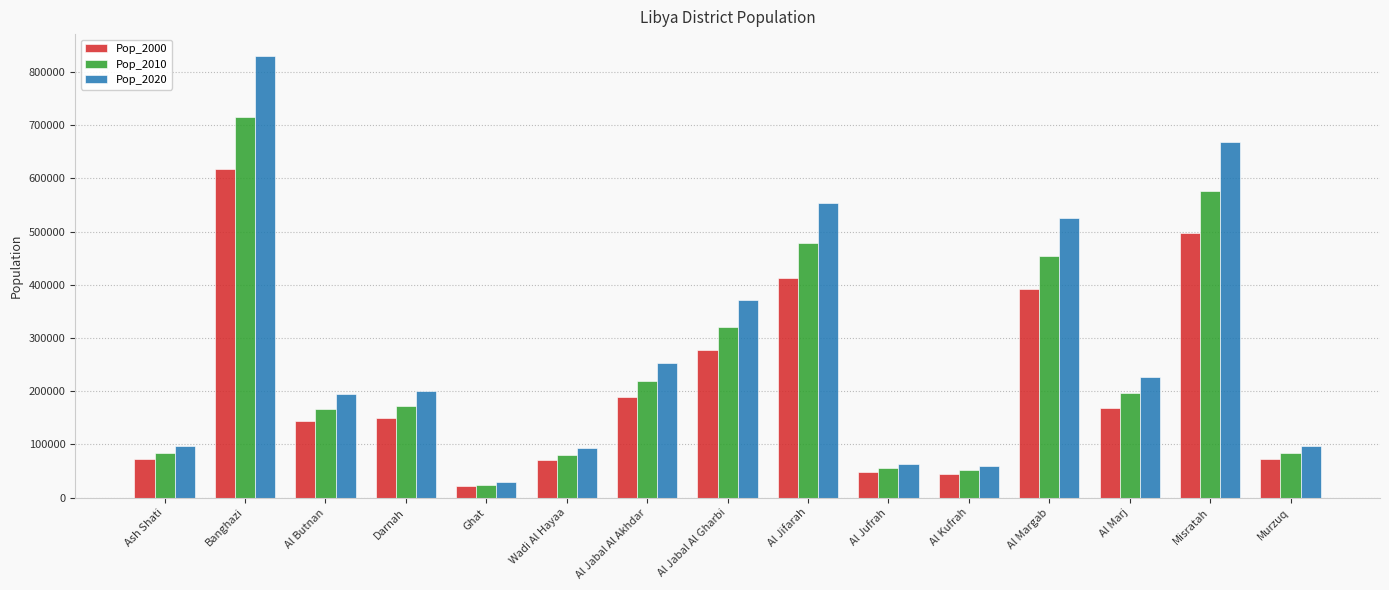

What is the value of the Pop_2000 bar at the 5th from the left?

21238.0